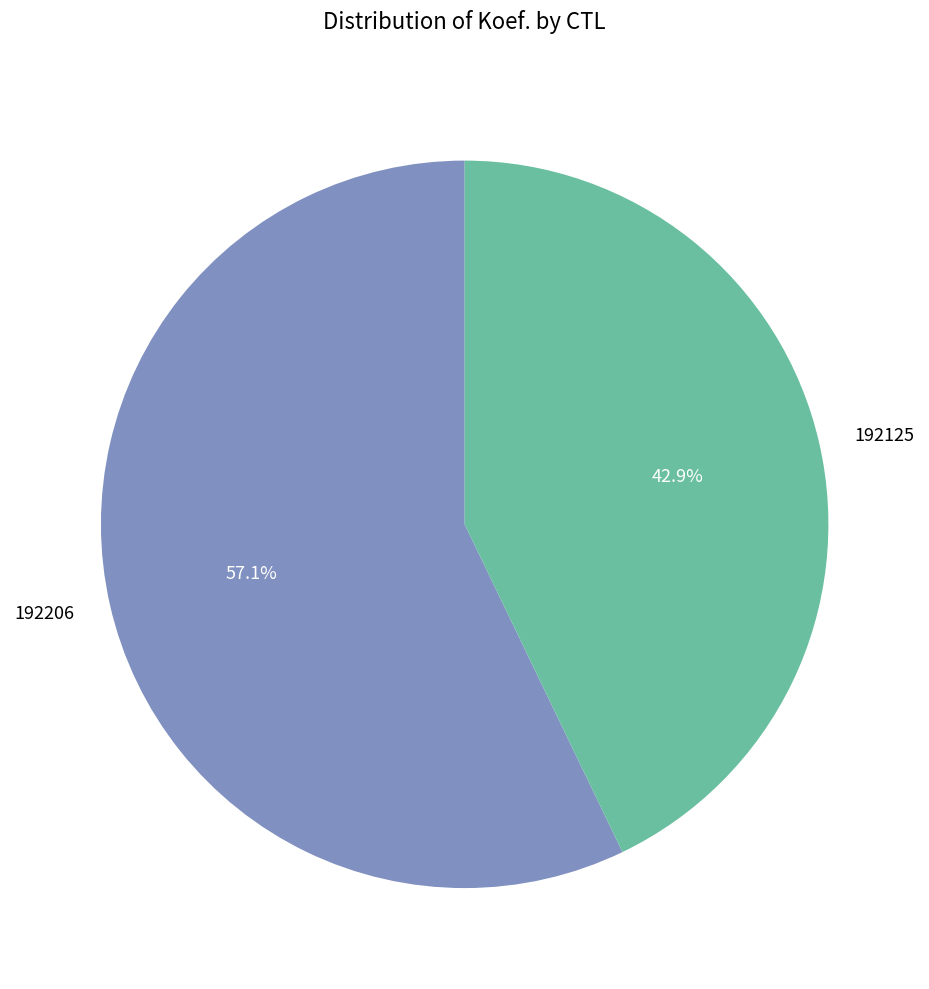

What is the ratio of the value at 192206 to the value at 192125?

1.3